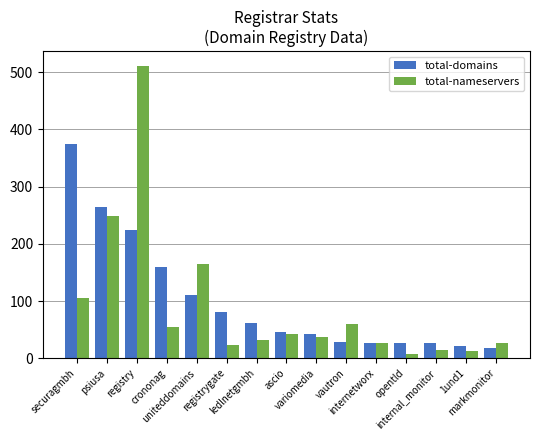

True or false: total-domains has a value of 54 at psiusa.

False